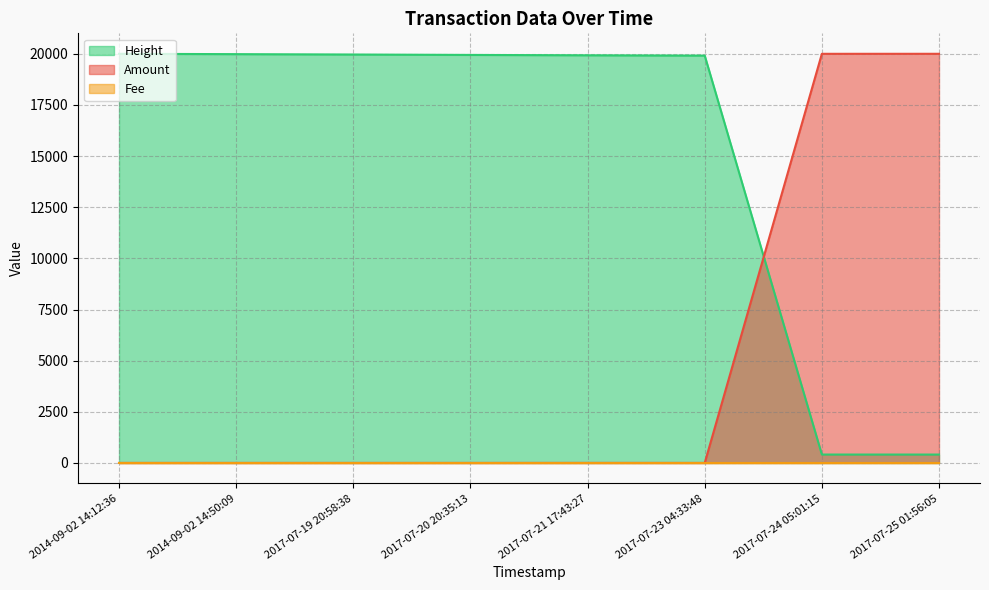

Which series has the largest total across all categories?

Height